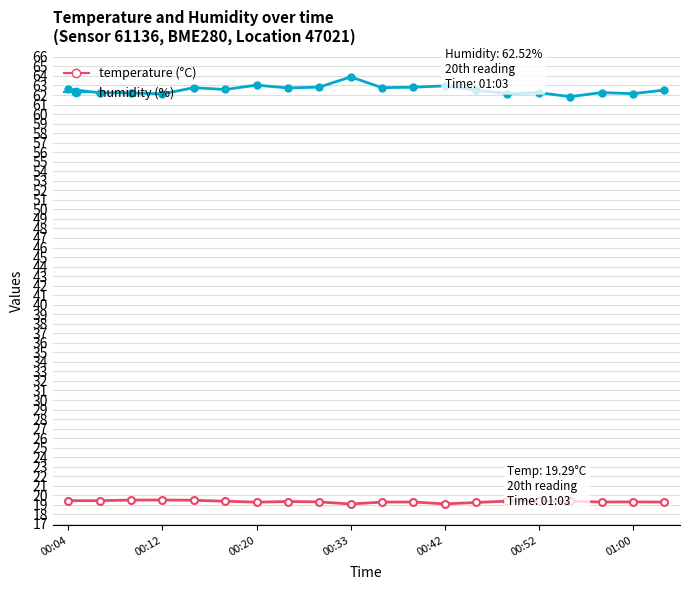

What is the greatest value displayed?

63.9